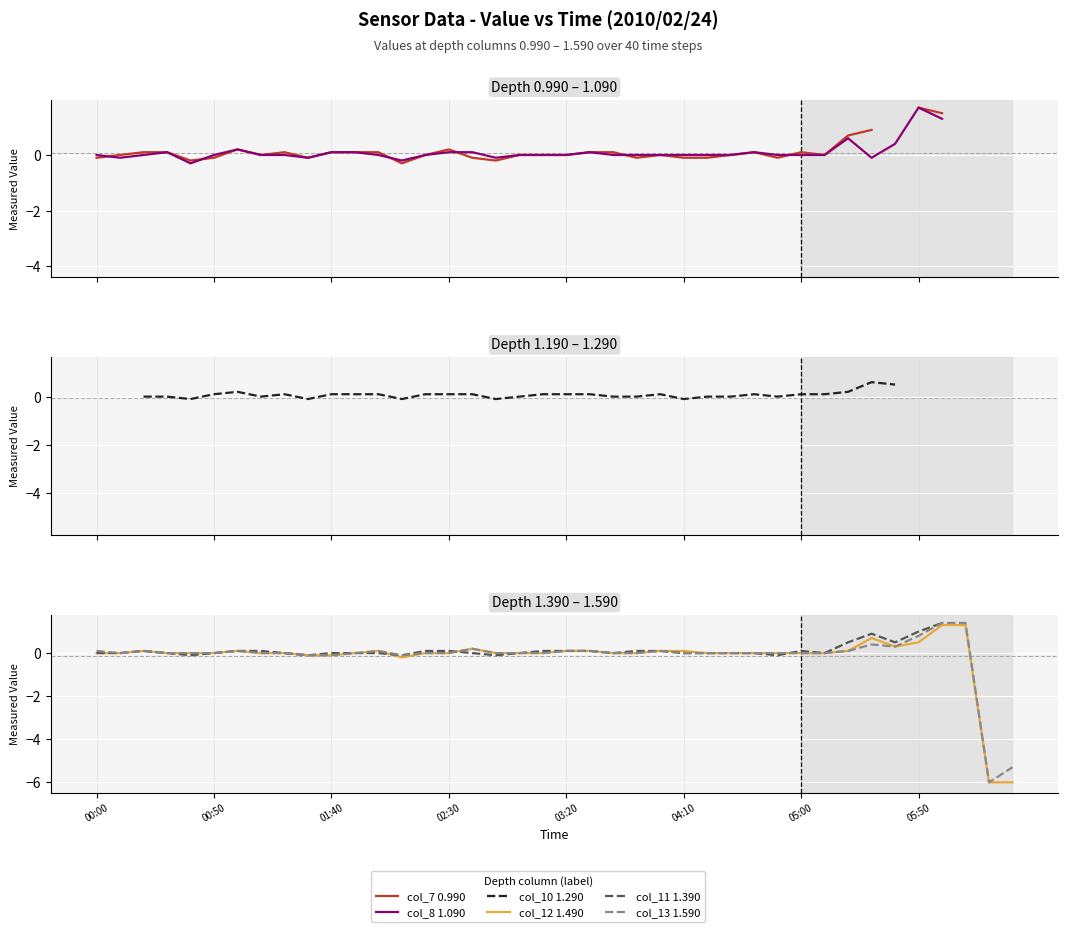

At 00:00, list the series in order from largest to smallest.

col_13 1.590, col_8 1.090, col_10 1.290, col_12 1.490, col_11 1.390, col_7 0.990